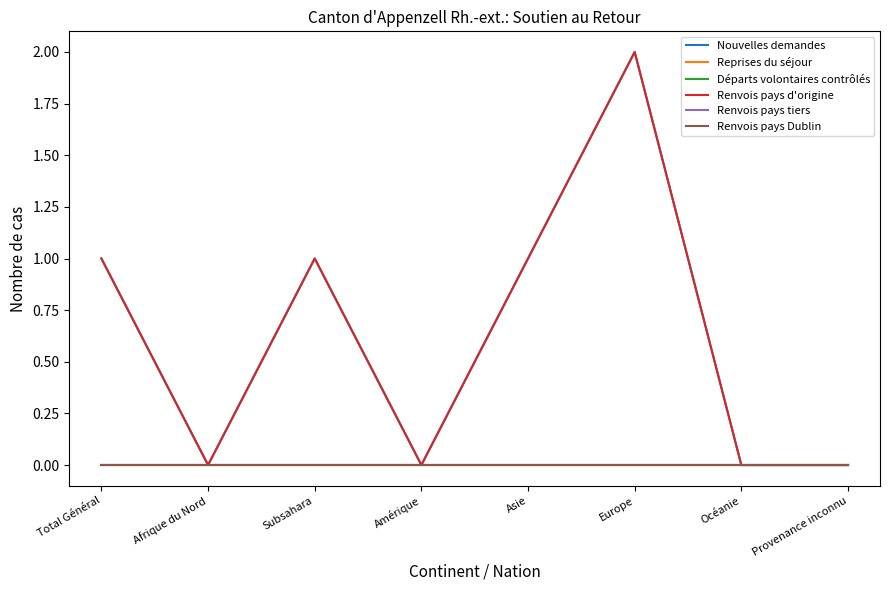

Which series has the largest total across all categories?

Nouvelles demandes